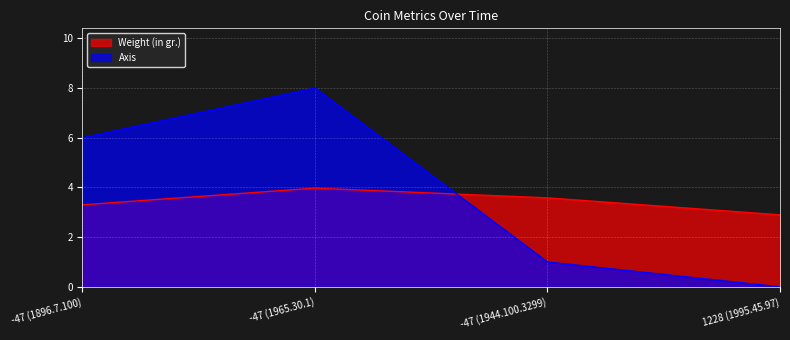

What are all the series names shown in the legend?

Weight (in gr.), Axis